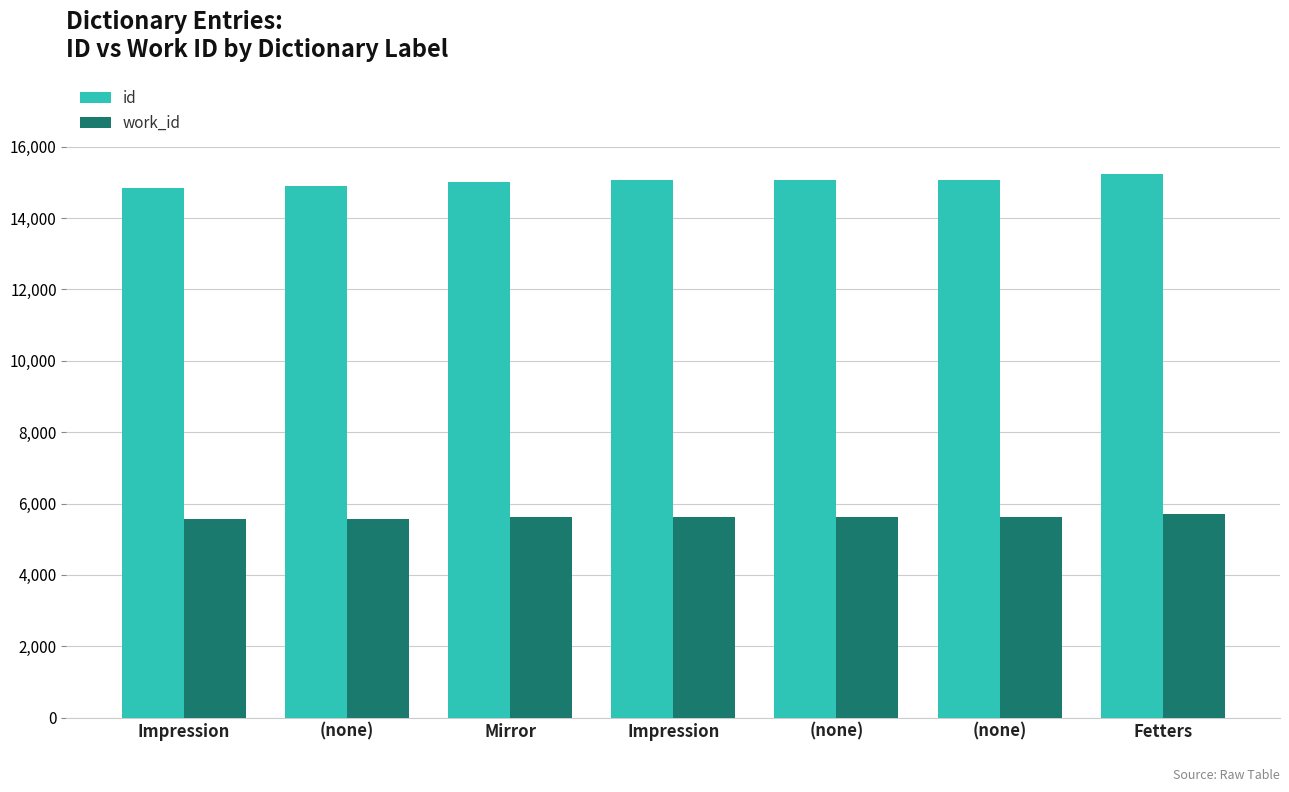

Between Fetters and (none), which is larger?

Fetters